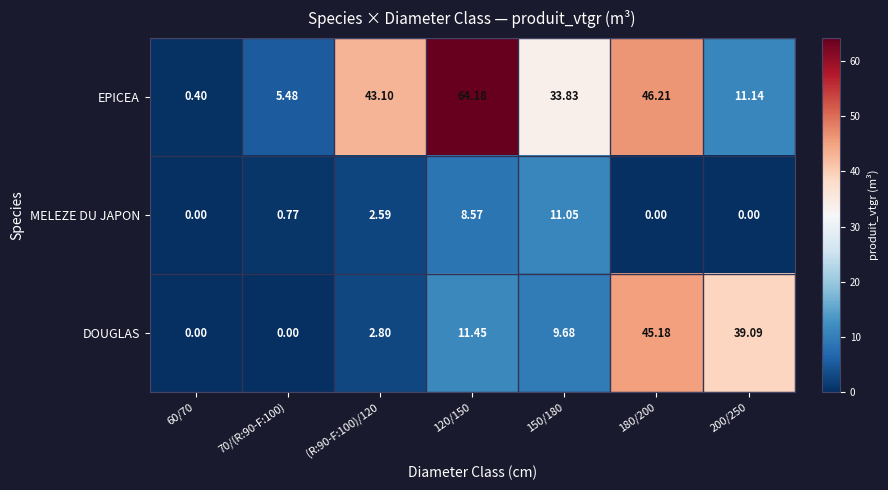

Rank the series at (R:90-F:100)/120 from highest to lowest value.

EPICEA, DOUGLAS, MELEZE DU JAPON